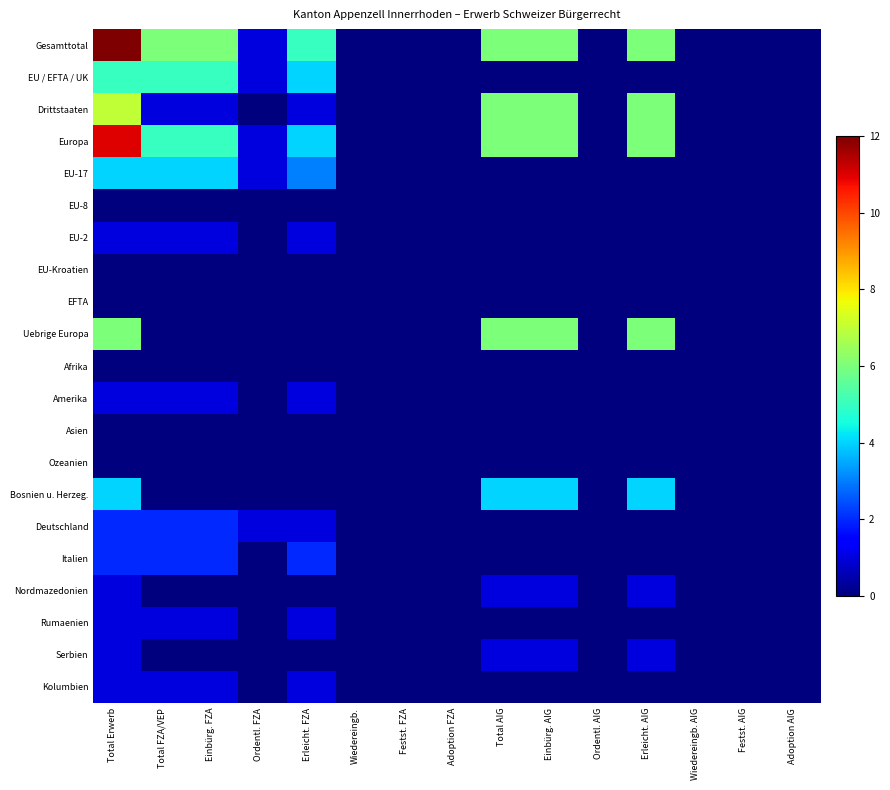

What is the total value across all series at Total FZA/VEP?

29